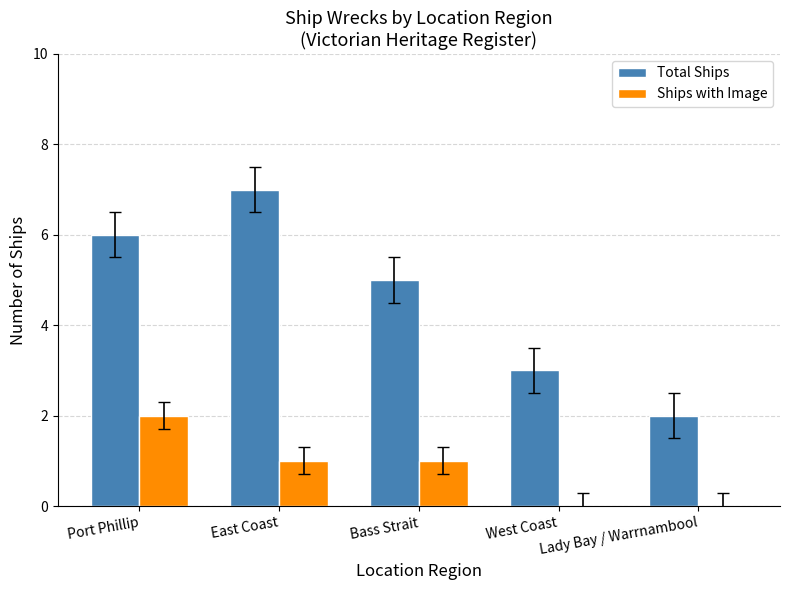

The Total Ships series shows 6 at Port Phillip. True or false?

True